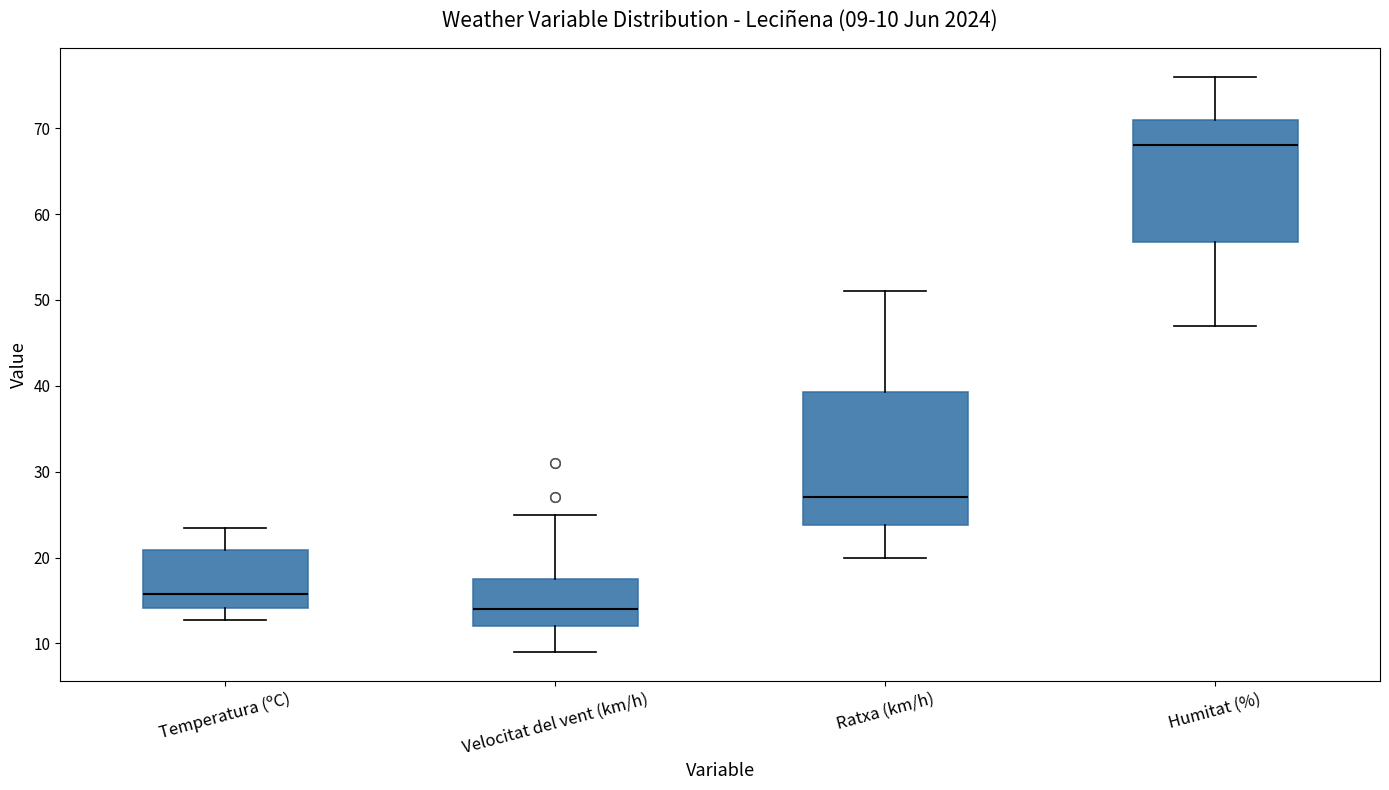

Which box is the tallest, from its lower edge to its upper edge?

Ratxa (km/h)